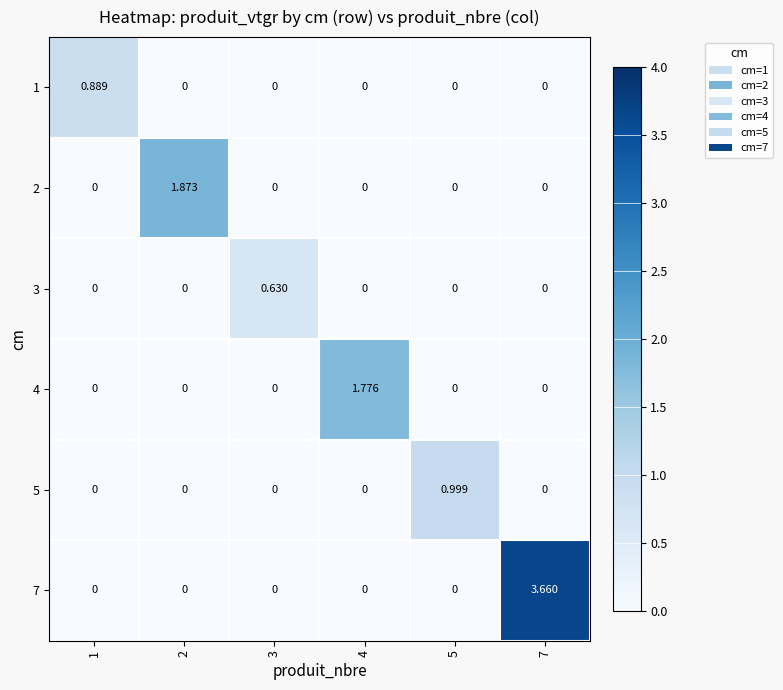

At which category does the chart reach its minimum across all series?

2